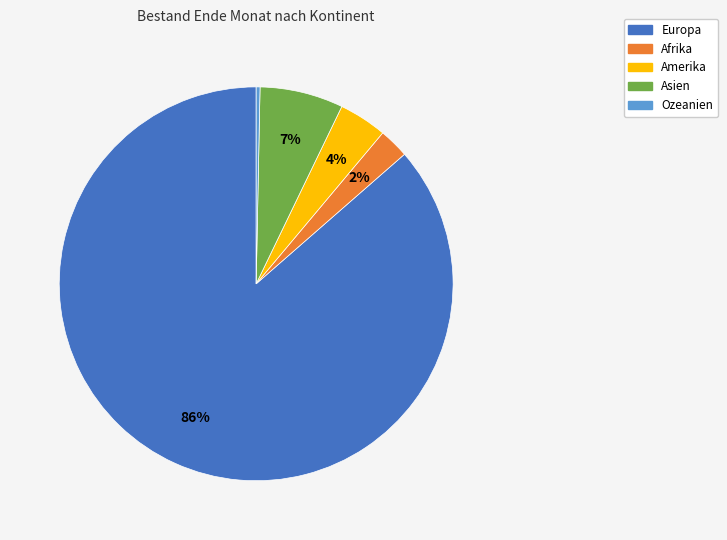

Does Ozeanien account for over 50% of the chart?

No